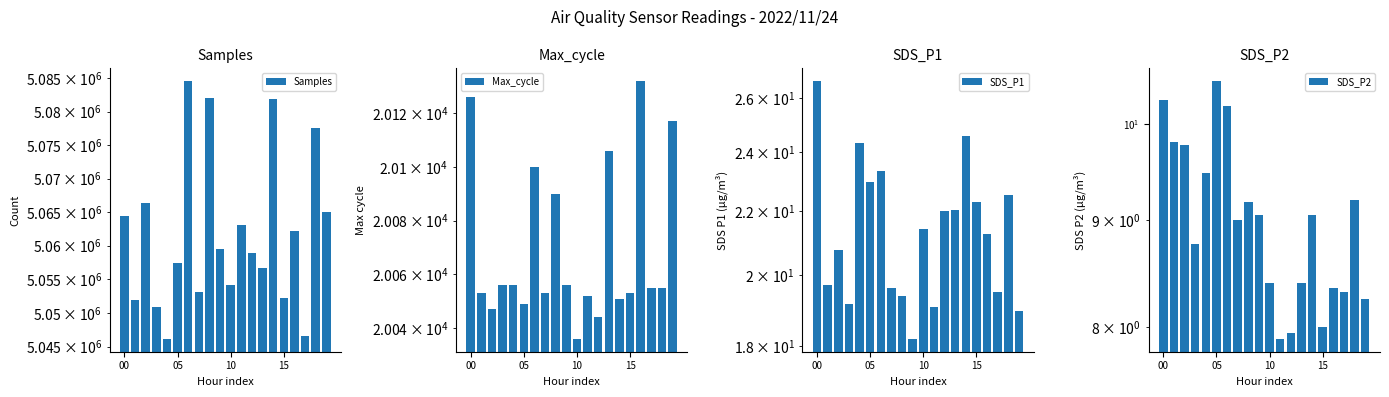

What is the label of the 1st bar from the left?

00